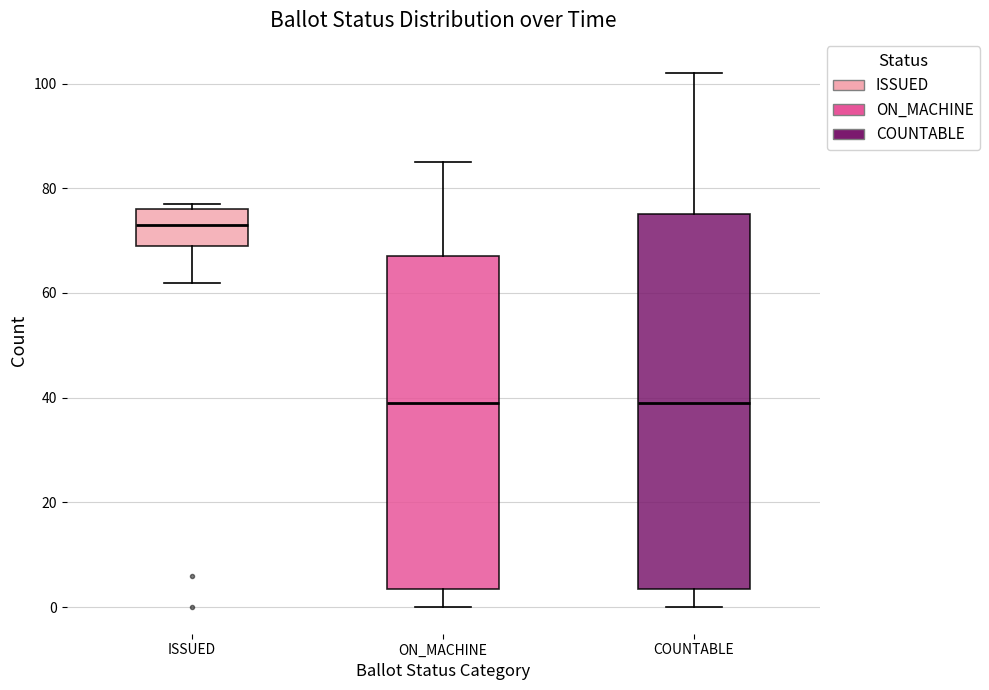

Reading left to right, transcribe this box plot: for each box, give where its median line is, the range the box spans, and where its two whiskers end, as read against the y-axis. The values are not printed on the chart, so give them approximately, as read against the axis.

ISSUED: median 74, box 70 to 76, whiskers 62 to 78
ON_MACHINE: median 40, box 4 to 68, whiskers 0 to 86
COUNTABLE: median 40, box 4 to 76, whiskers 0 to 102